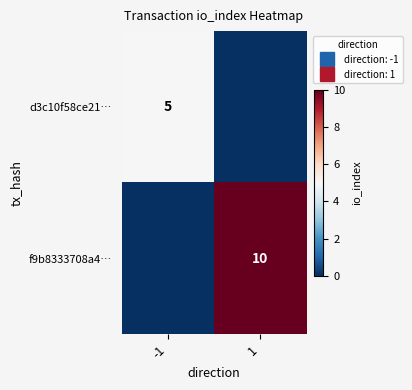

How many positive values does the d3c10f58ce21… series have?

1